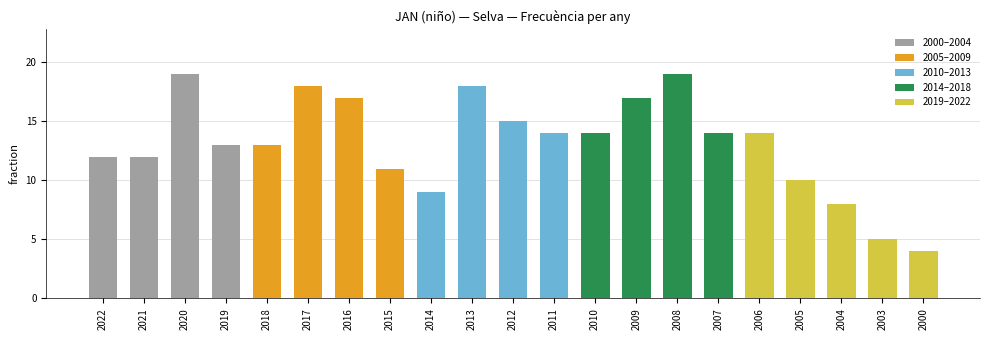

What is the sum of the values at 2004 and 2009?

25